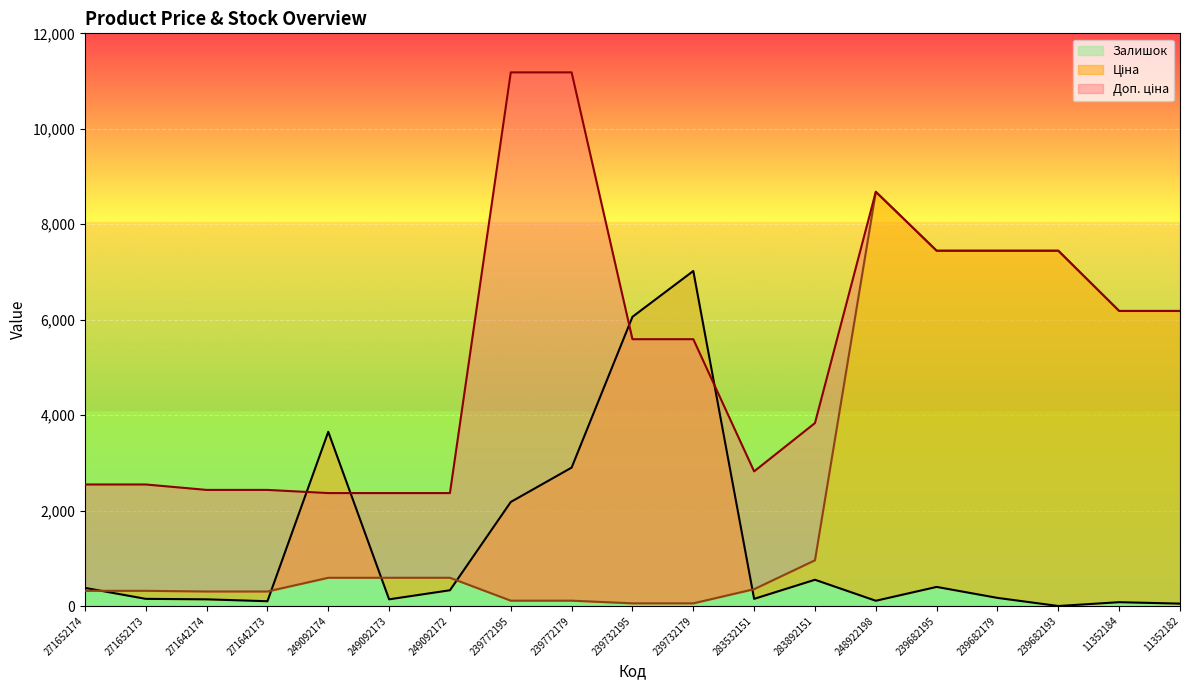

What is the value of the Ціна point at the 9th from the left?

111.8